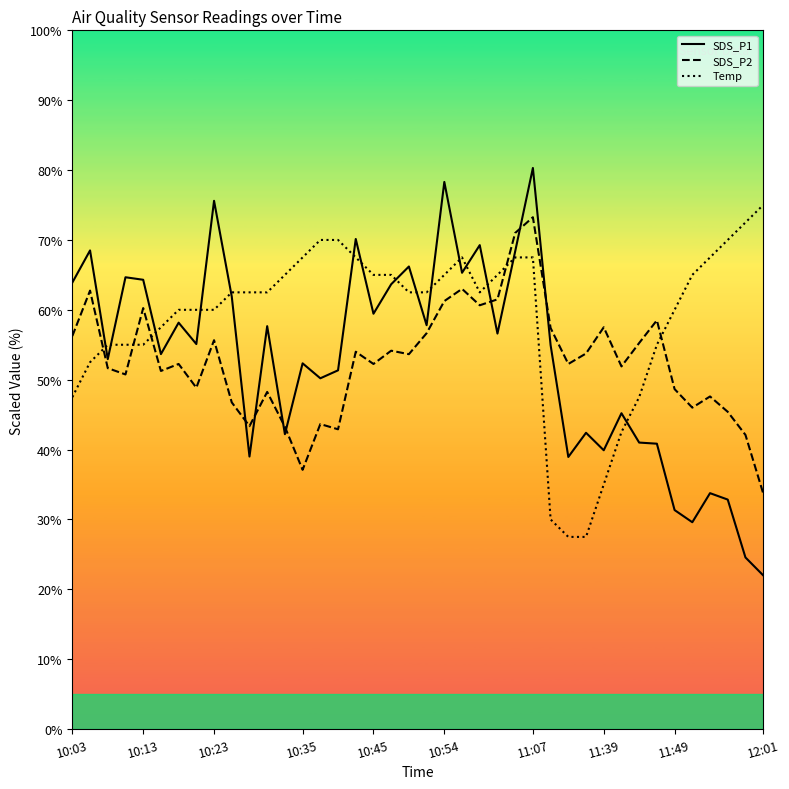

True or false: Temp line has a value of 30.0 at 27.

True